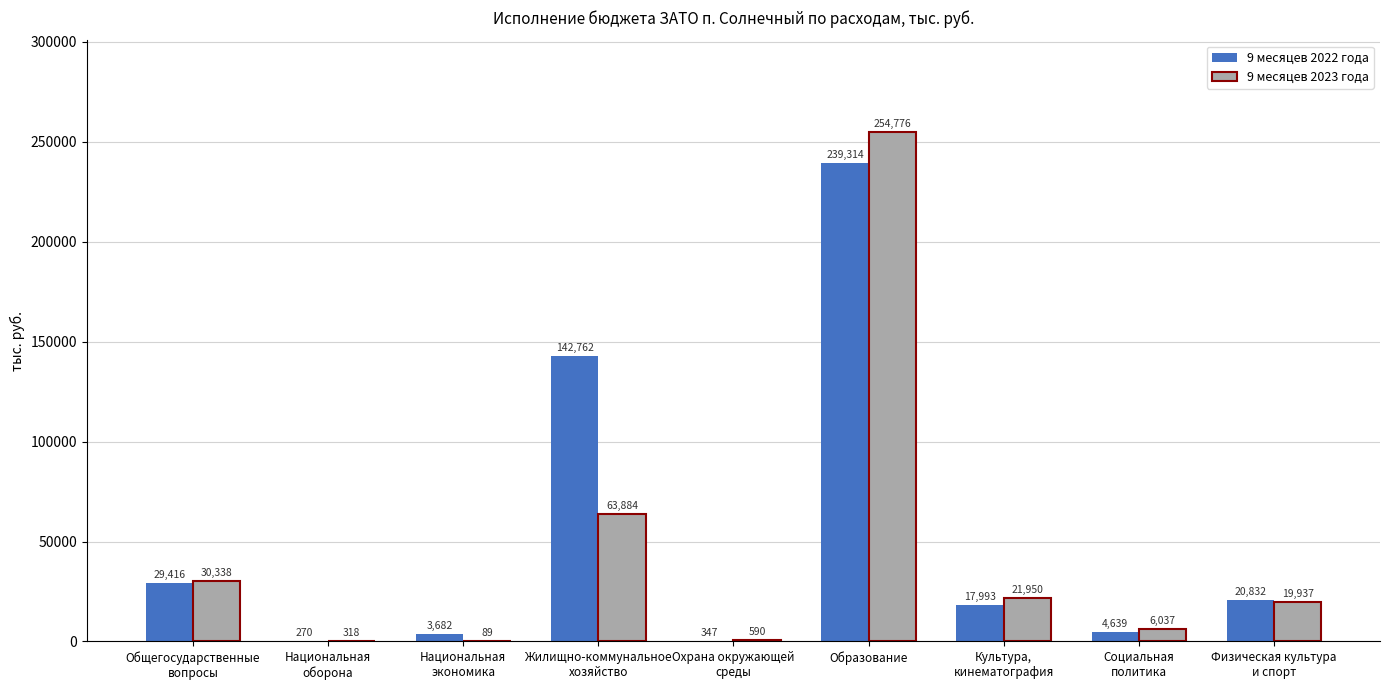

True or false: 9 месяцев 2022 года has a value of 4639.1 at Социальная
политика.

True